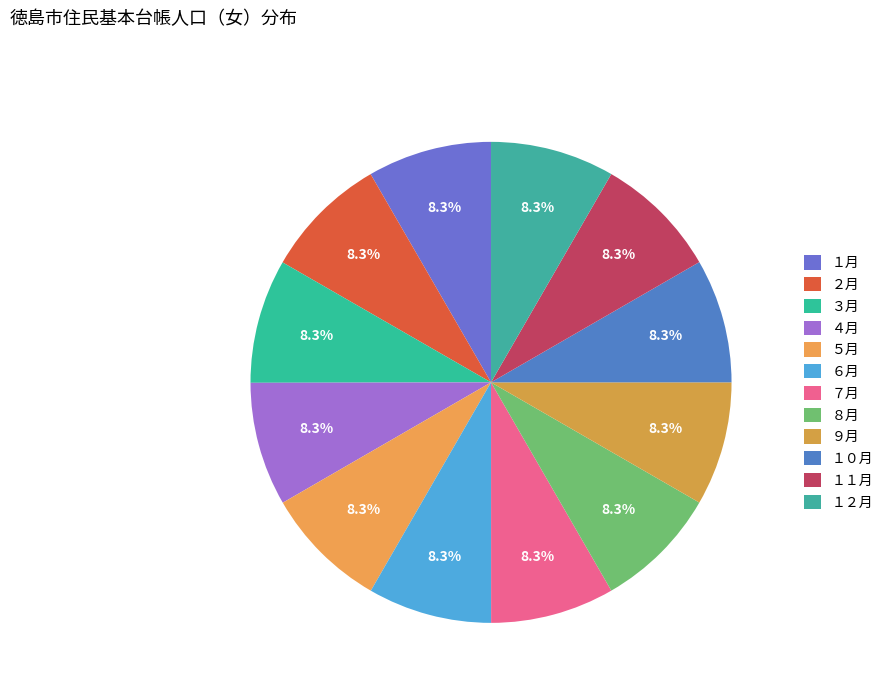

How many slices are in this pie chart?

12